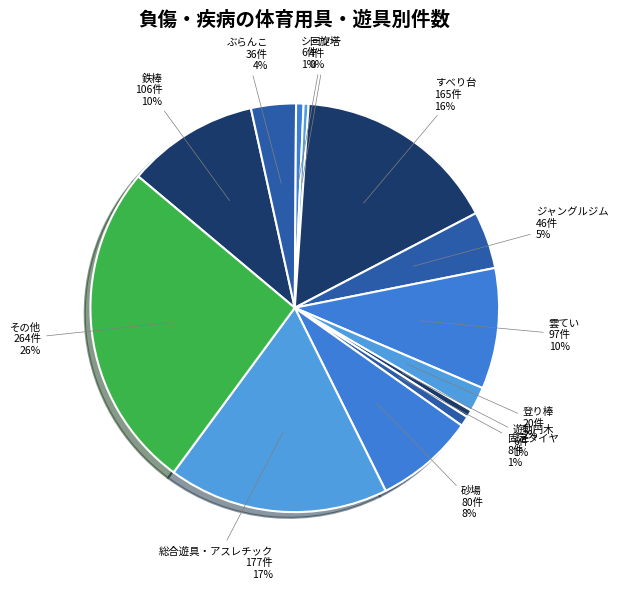

To the nearest percent, what is the difference between the largest and smallest slice percentages?

26%